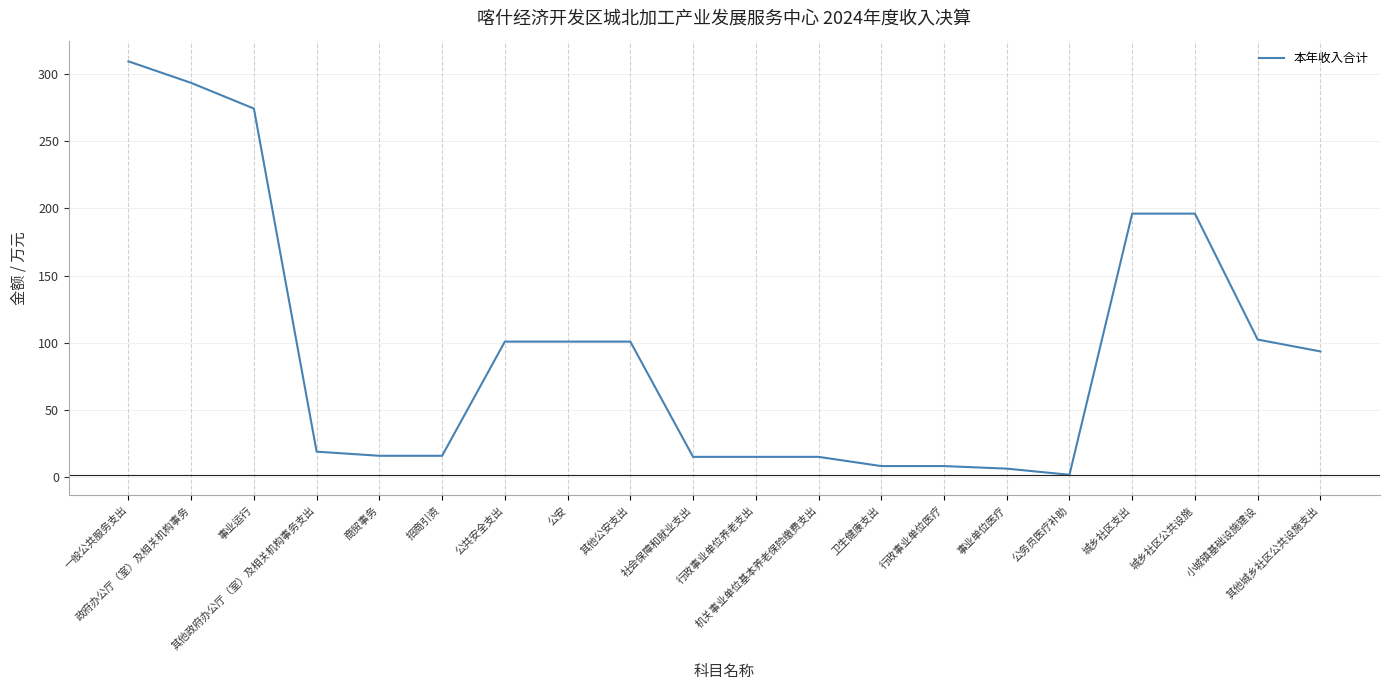

What is the difference between the maximum and minimum values?

307.3